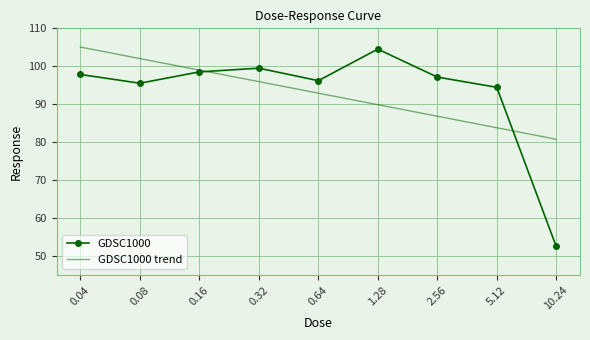

Which category has the highest value in the GDSC1000 trend series?

0.04